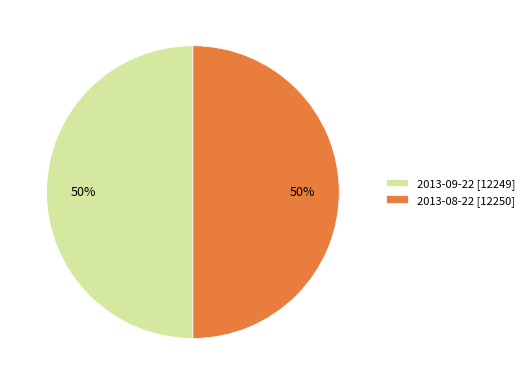

The 2013-09-22 slice represents 43% of the pie. True or false?

False